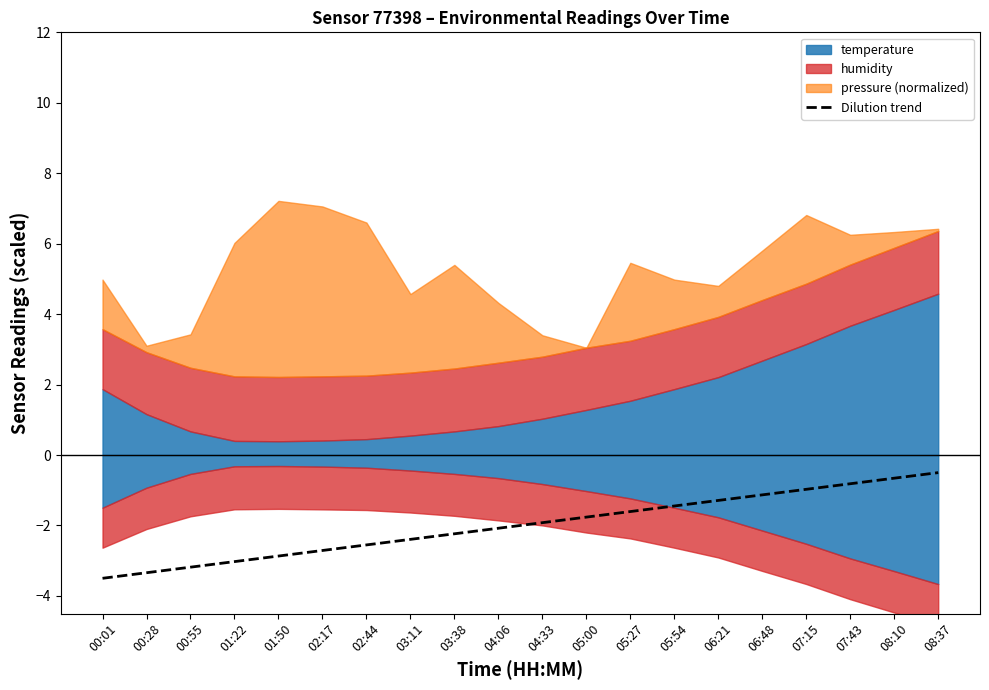

At which label does the data first exceed -1?

07:15